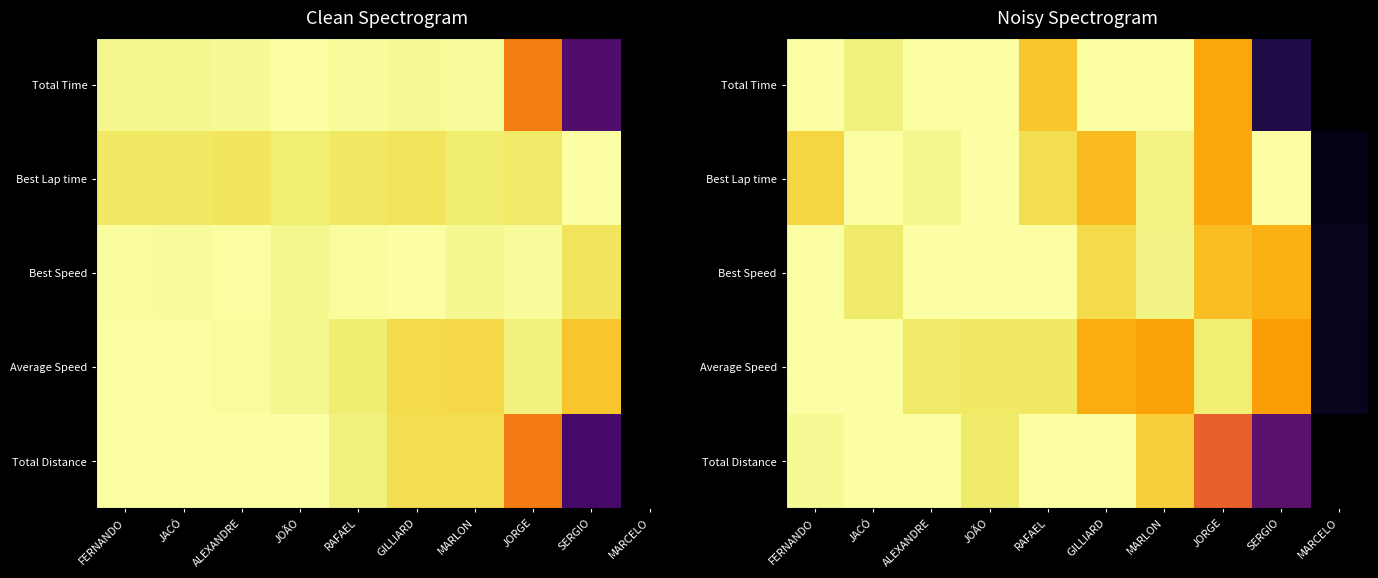

Is the value of Best Speed at SERGIO greater than the value of Total Distance at SERGIO?

Yes